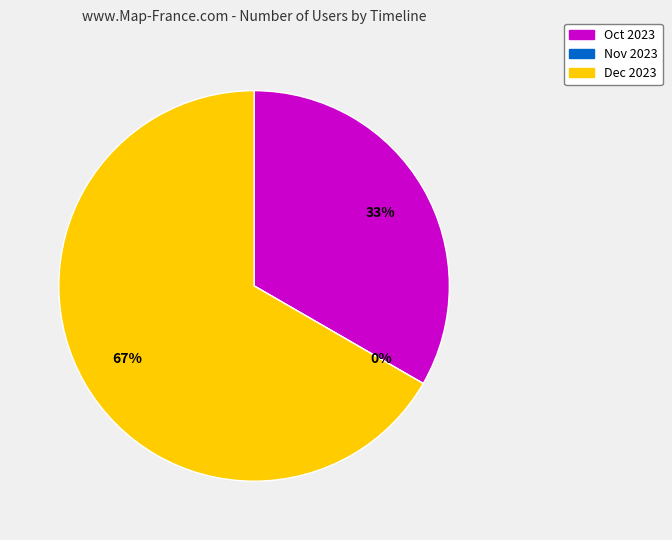

Is the sum of 2023-12-01T00:00:00.000Z and 2023-11-01T00:00:00.000Z greater than half?

Yes